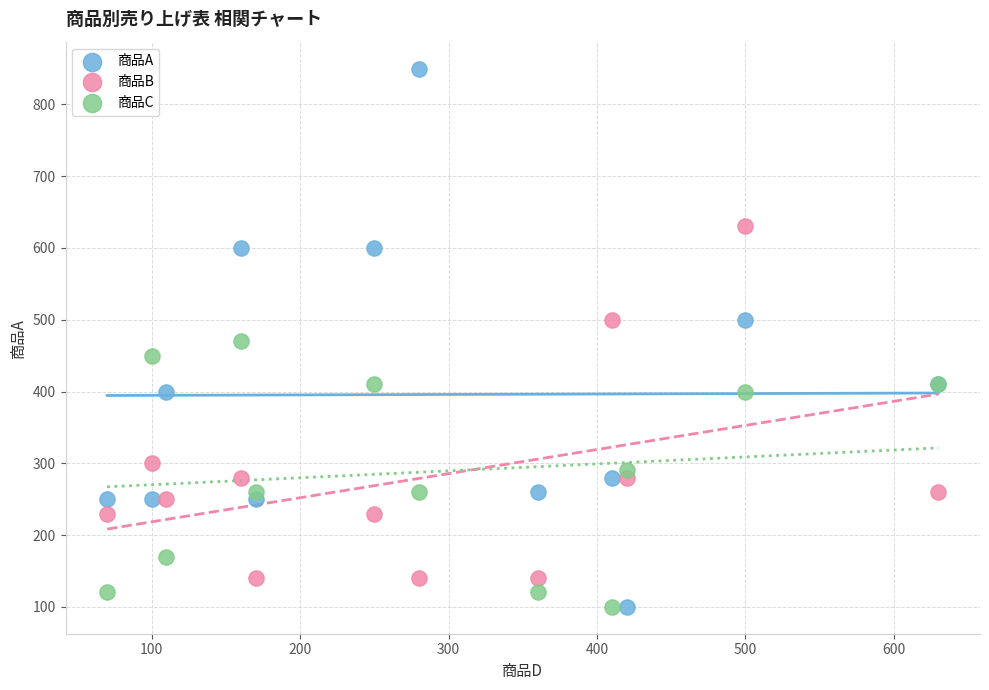

Which series contains the highest Y value?

商品A